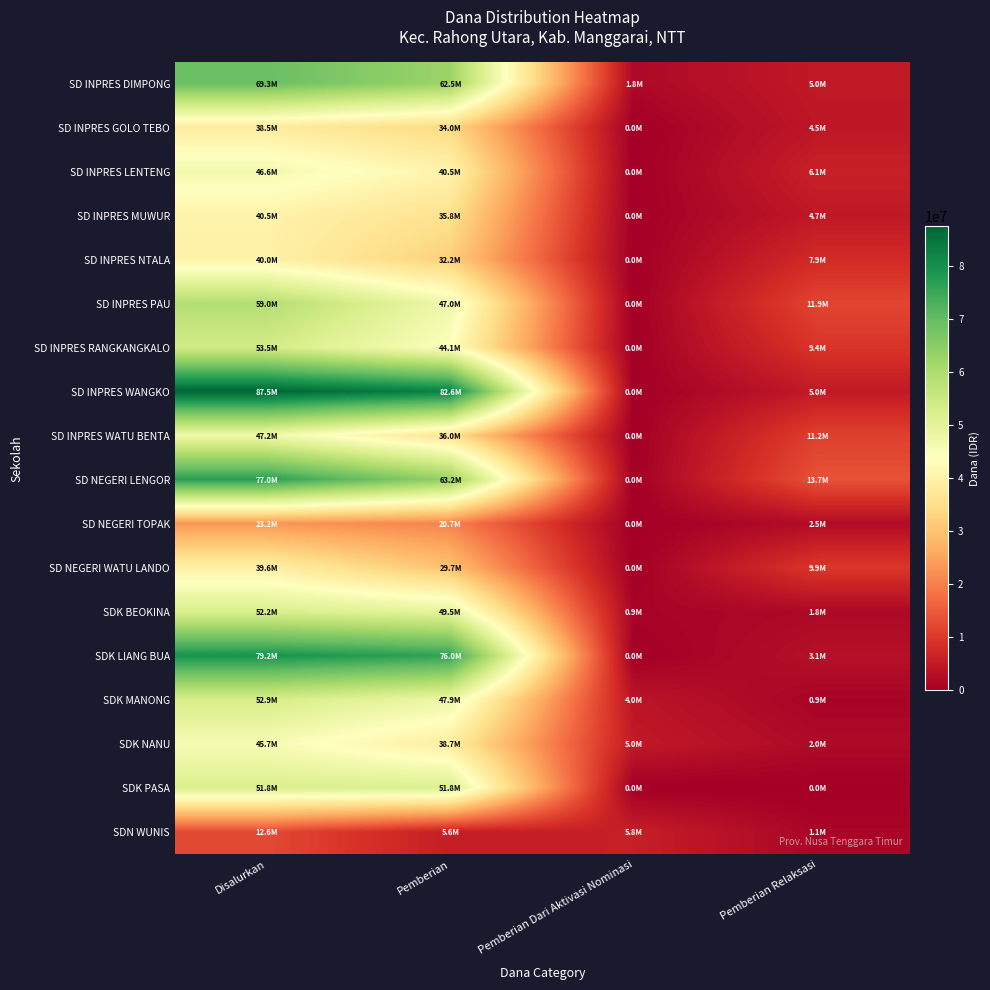

What is the total value across all series at Pemberian Relaksasi?

100800000